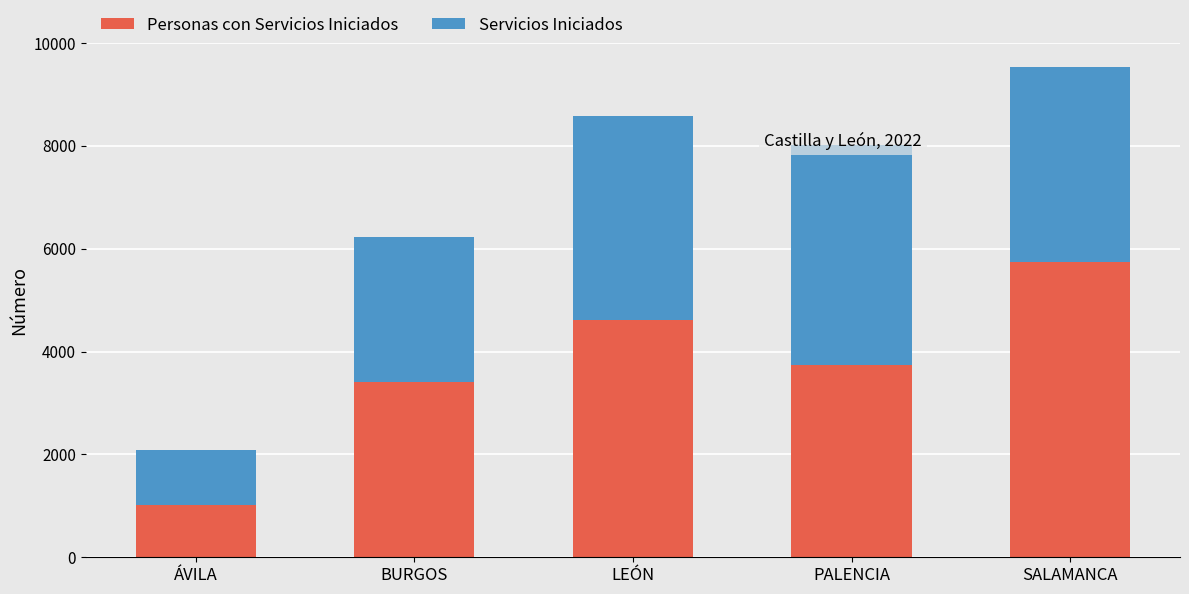

What is the value of the Servicios Iniciados bar at the 4th from the left?

4262